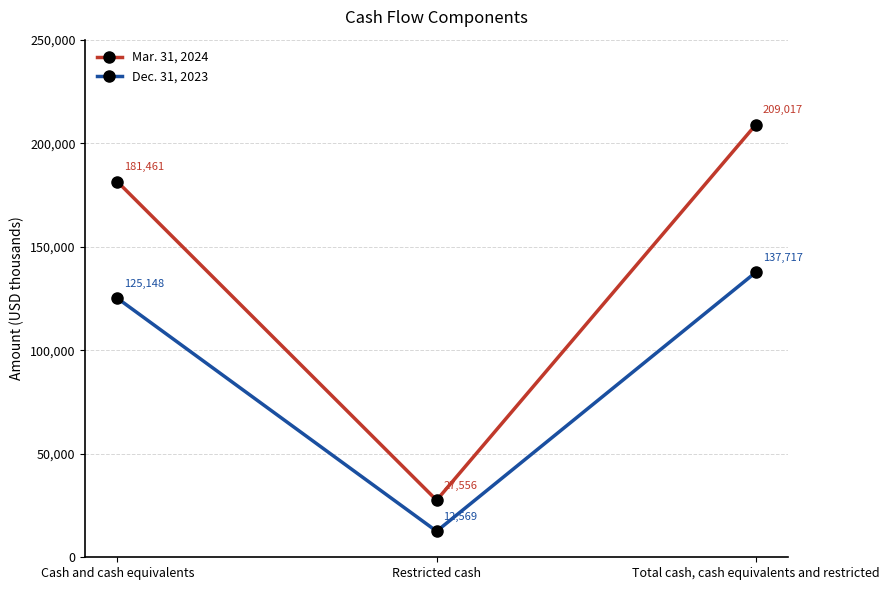

At how many categories does at least one series exceed 168144?

2